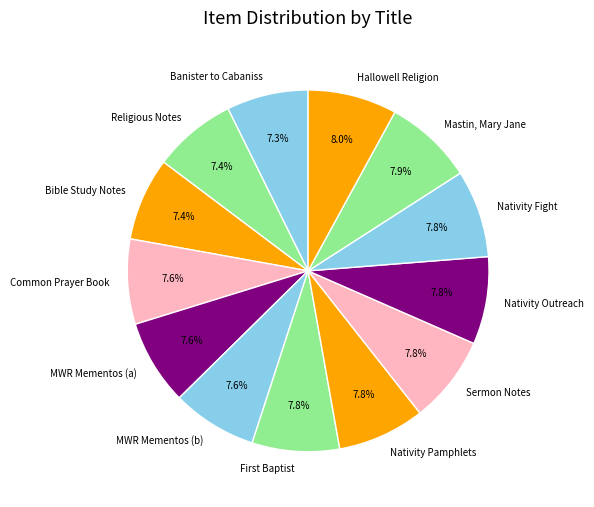

What is the ratio of the value at Mastin, Mary Jane to the value at Hallowell Religion?

1.0